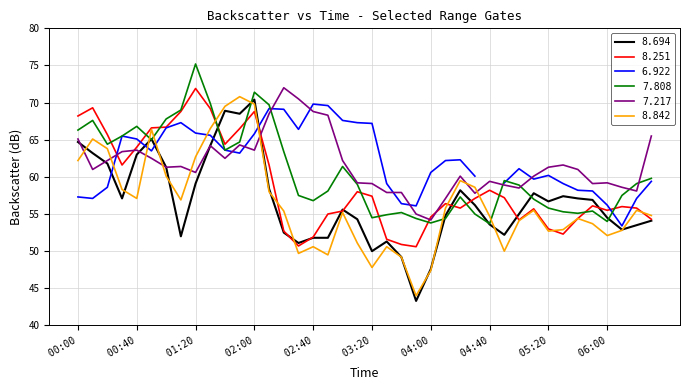

At which label does 7.808 reach its peak?

 01:20